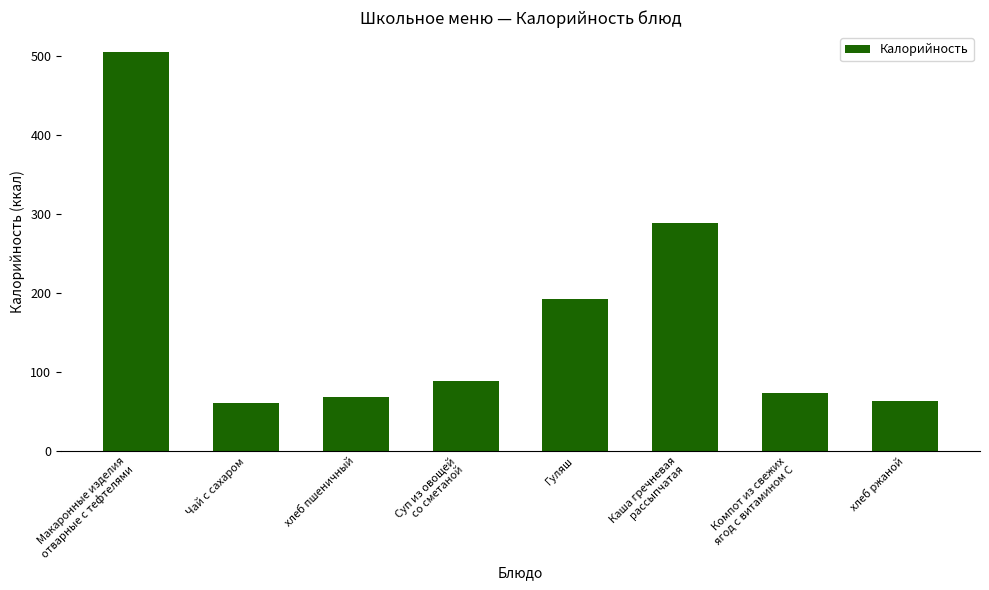

At which label does the data first exceed 89?

Макаронные изделия
отварные с тефтелями